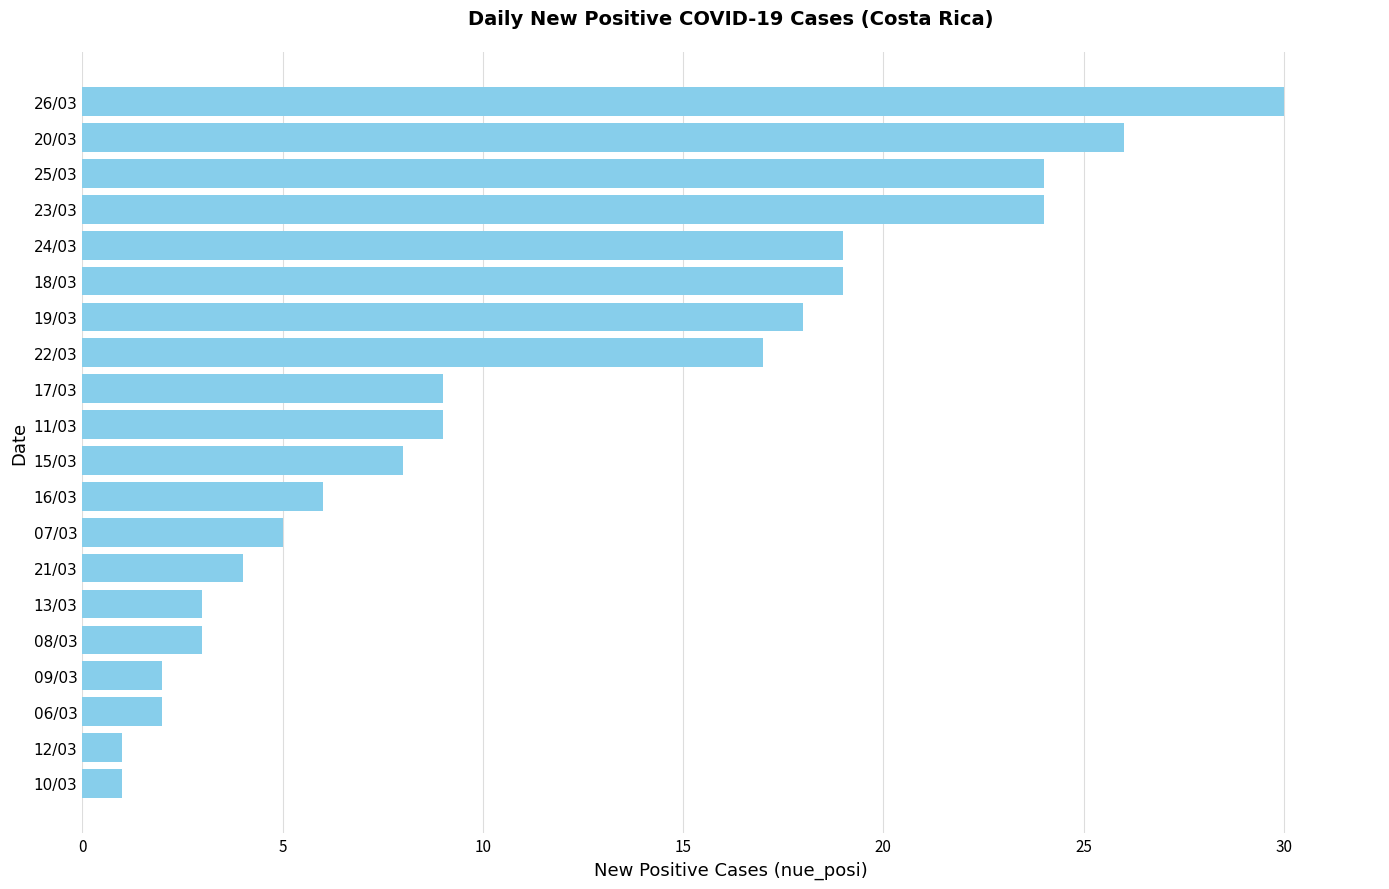

What is the change in value from 10/03 to 18/03?

+18